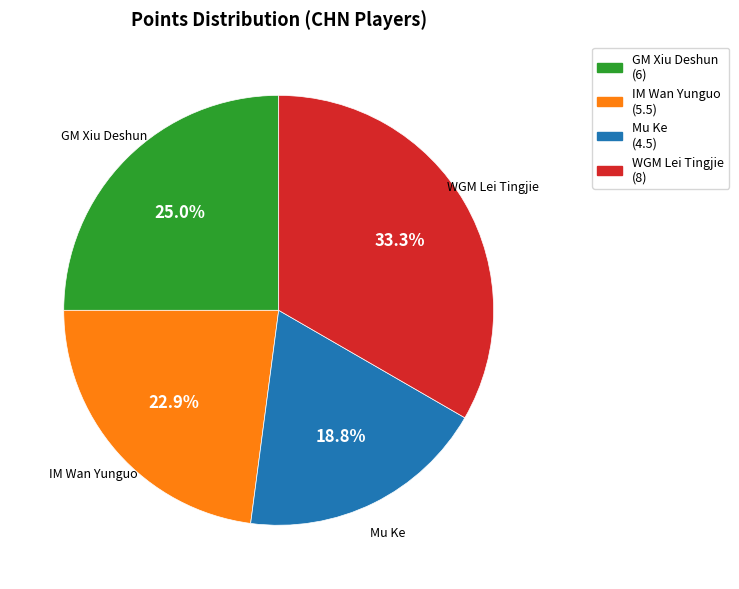

True or false: IM Wan Yunguo accounts for 23% of the total.

True